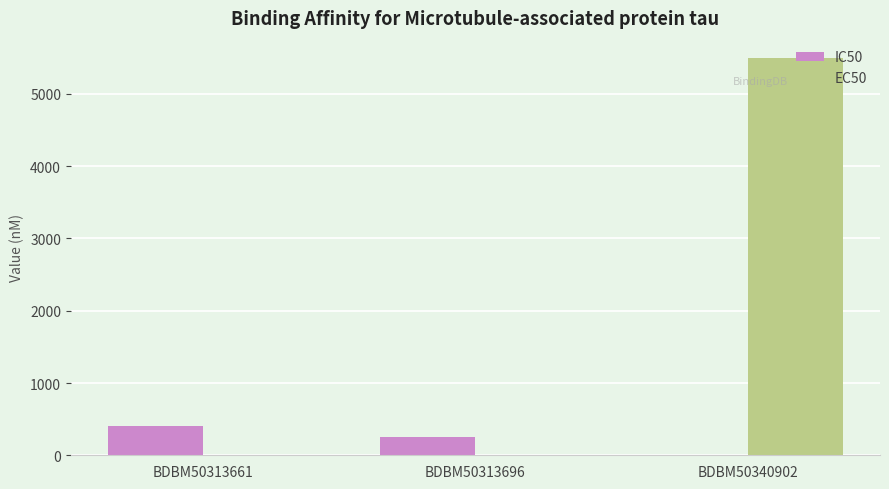

What is the sum of the IC50 values at BDBM50313661 and BDBM50313696?

650